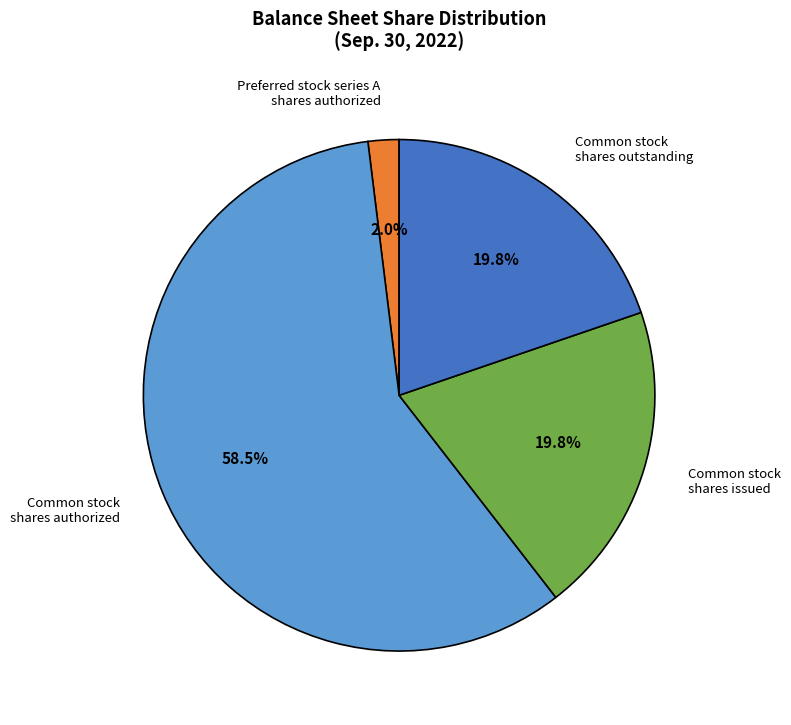

Does any single category account for the majority?

Yes